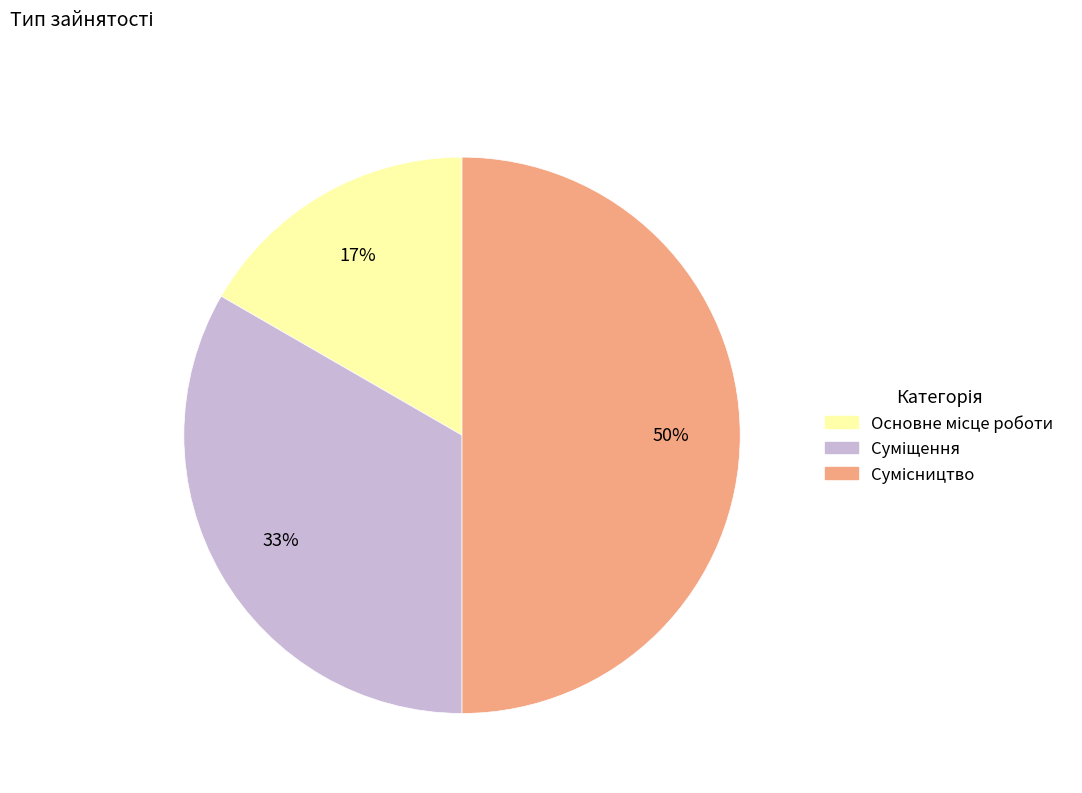

To the nearest percent, what is the average slice percentage?

33%